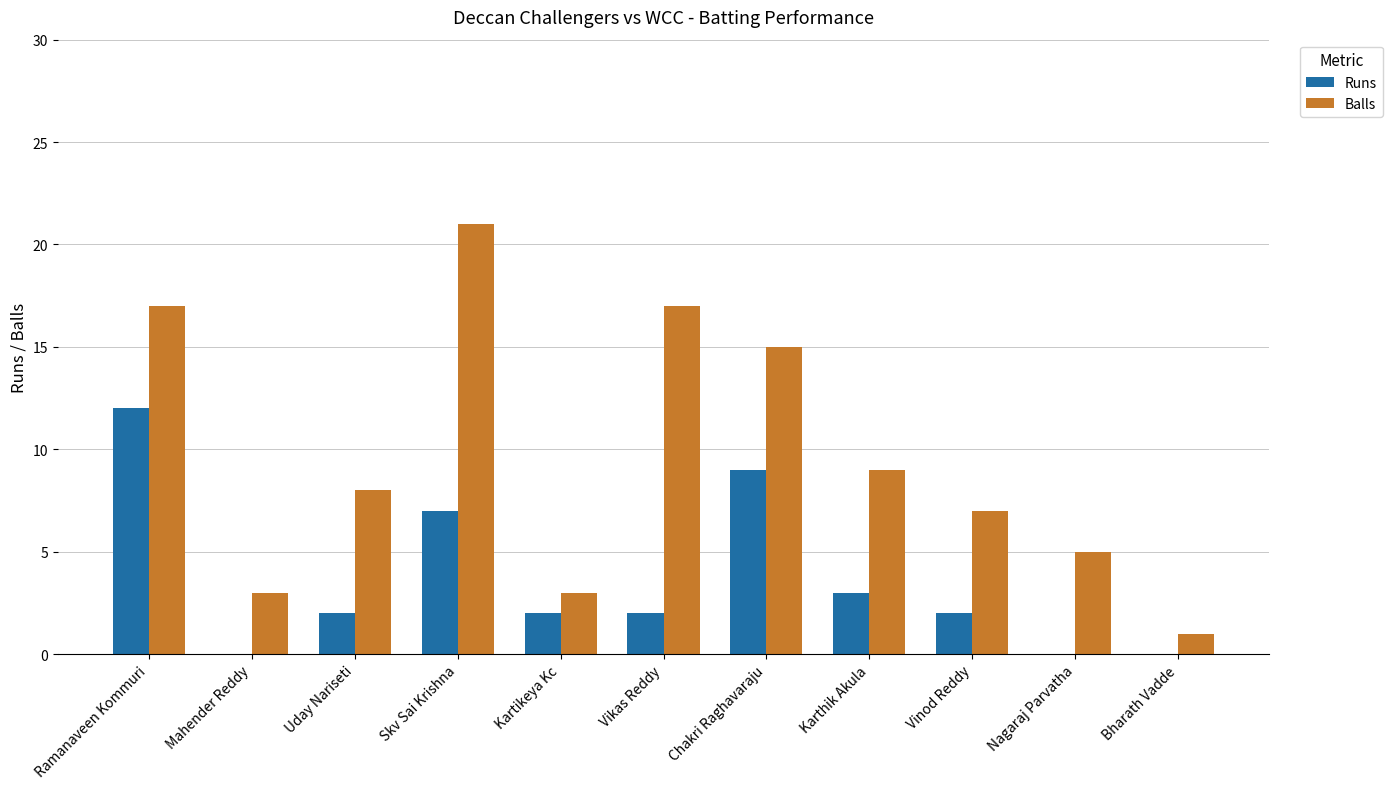

What is the greatest value displayed?

21